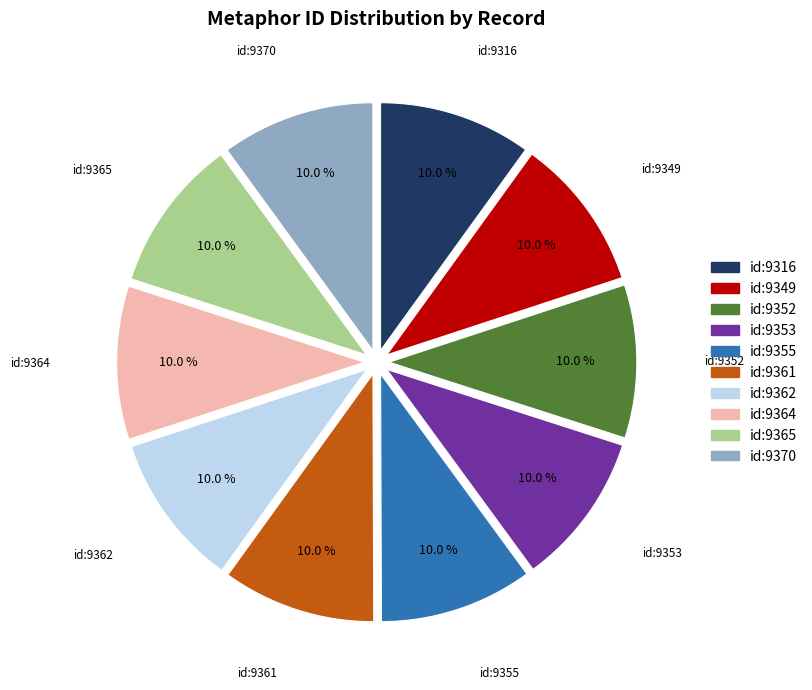

Is id:9361 the majority of the pie?

No